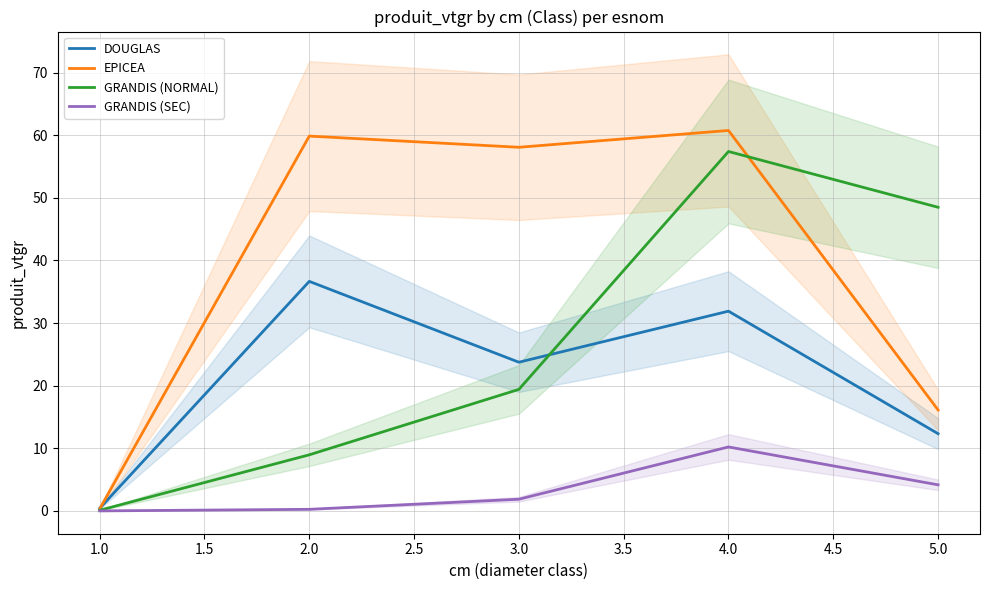

Is this an area chart (filled region under the line)?

No